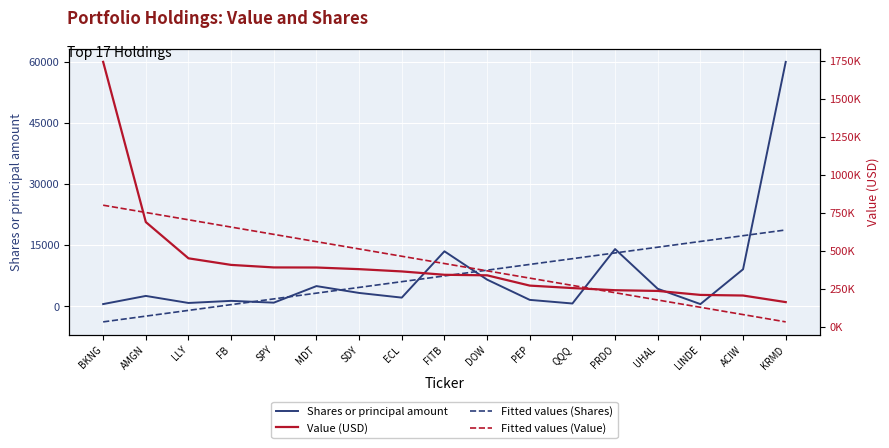

The value of Shares or principal amount at PEP is 1597.0. True or false?

True